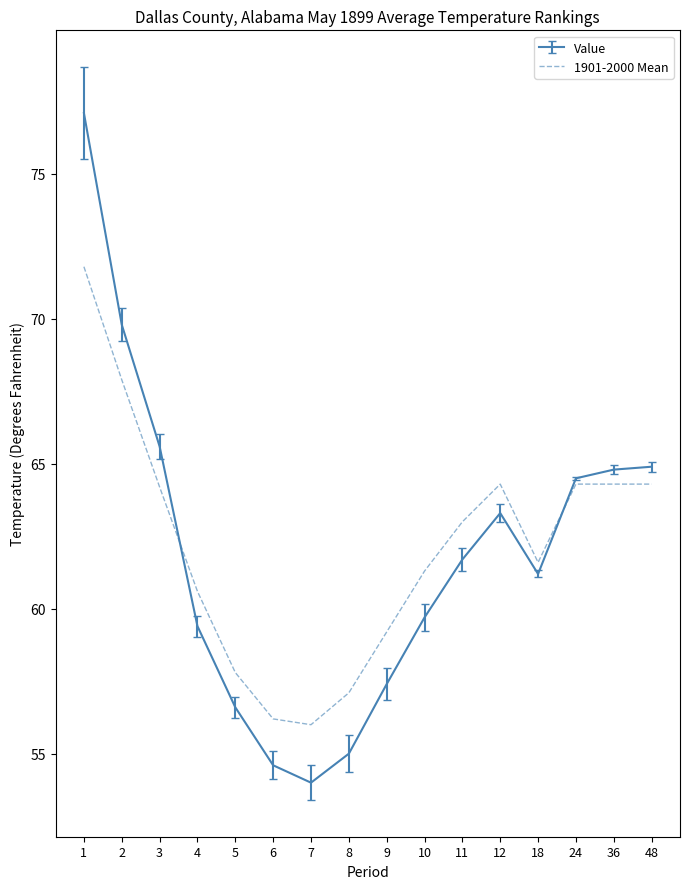

True or false: 1901-2000 Mean has a value of 64.2 at 3.

True